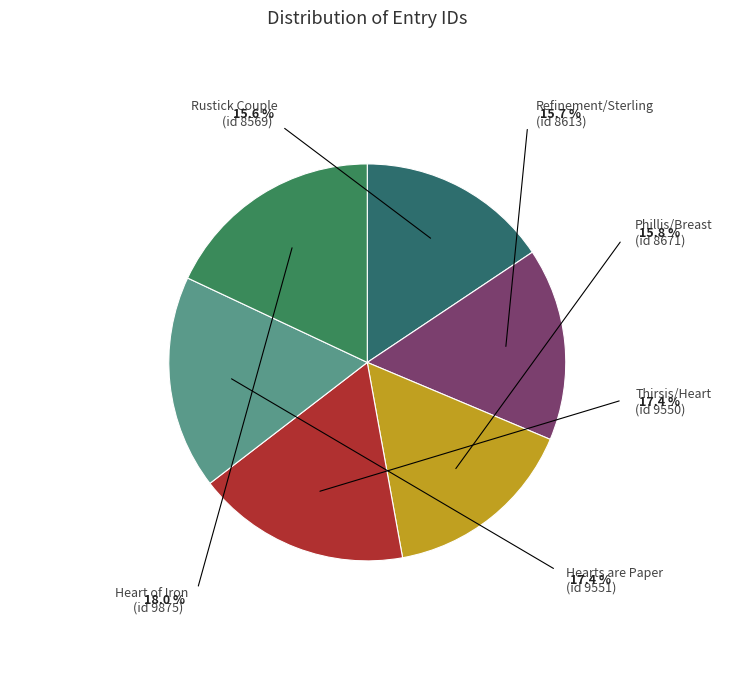

Count the number of slices in the pie.

6